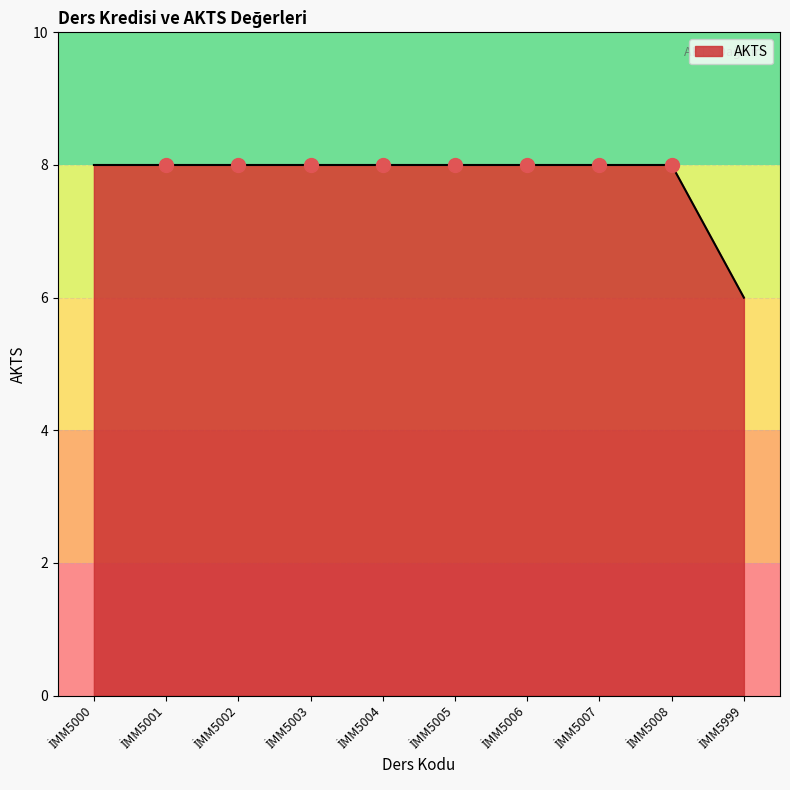

Reading left to right, transcribe all the data shown in this chart.

8	8	8	8	8	8	8	8	8	6